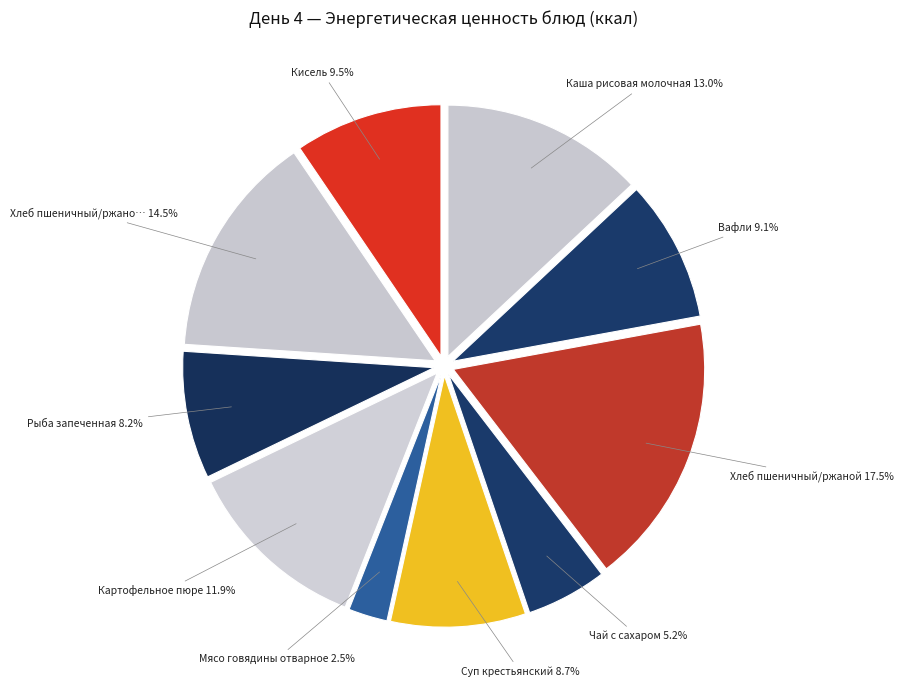

How many segments does this pie chart have?

10